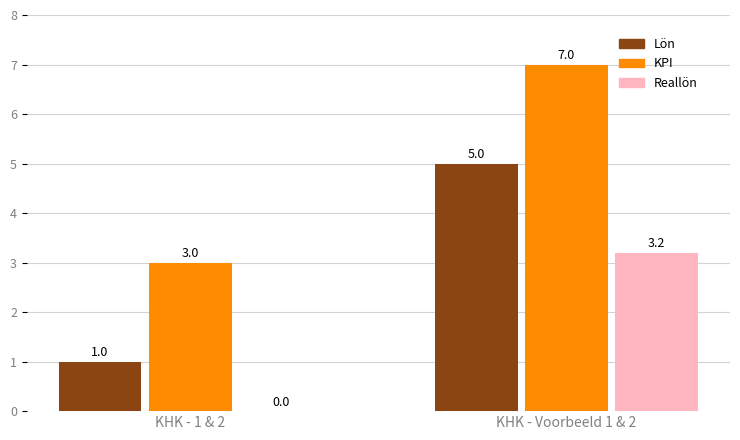

Is the value of KPI at KHK - 1 & 2 greater than the value of Lön at KHK - Voorbeeld 1 & 2?

No